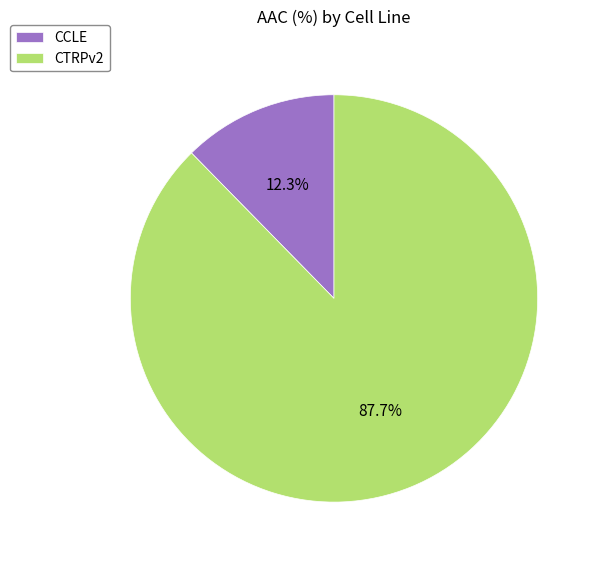

What percentage is the CTRPv2 slice, to the nearest percent?

88%